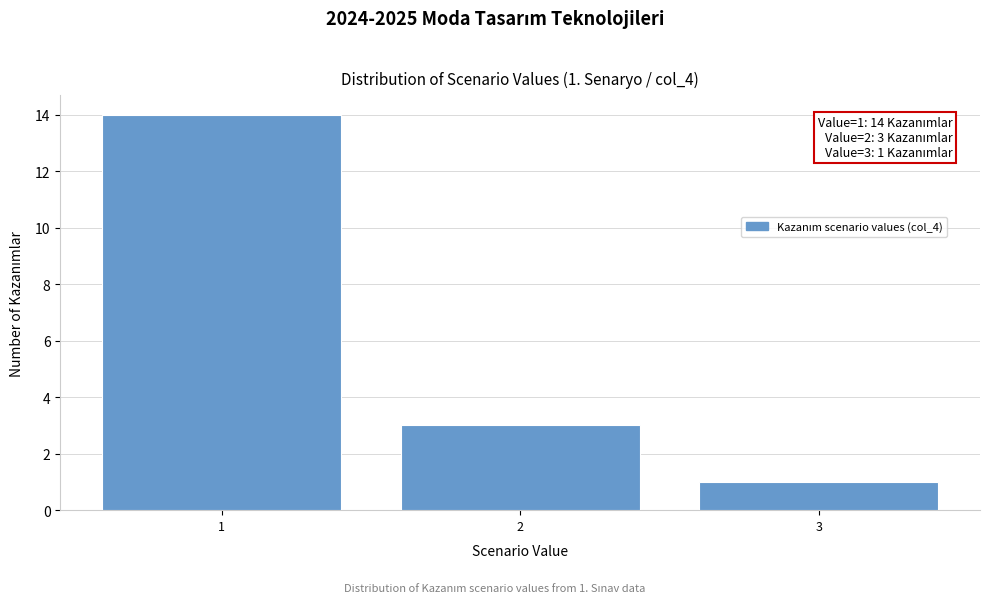

Reading left to right, list all the values displayed in this chart.

14	3	1